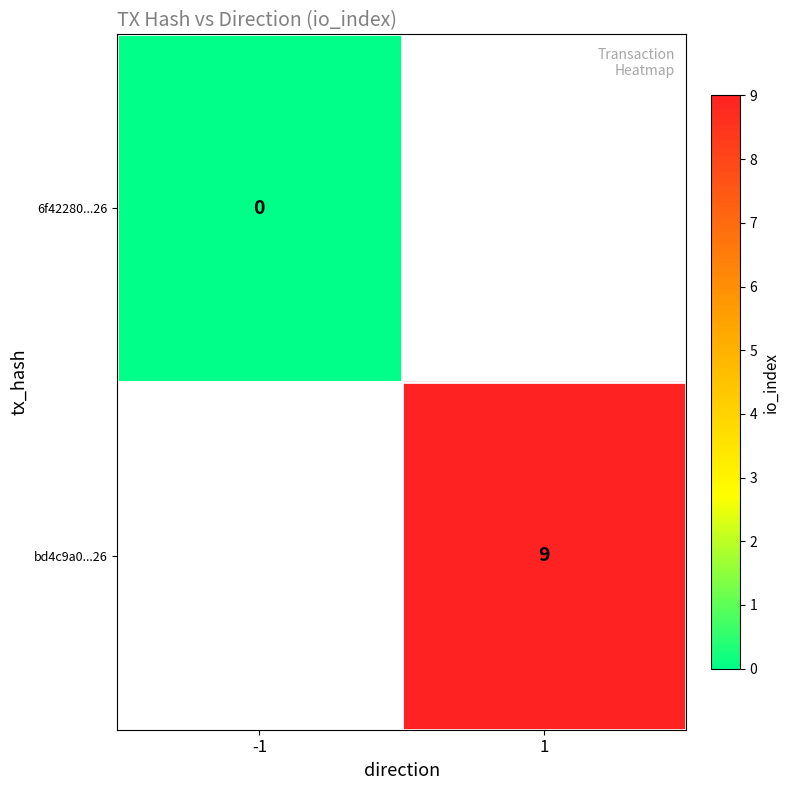

Which series has the widest spread of values?

6f42280...26